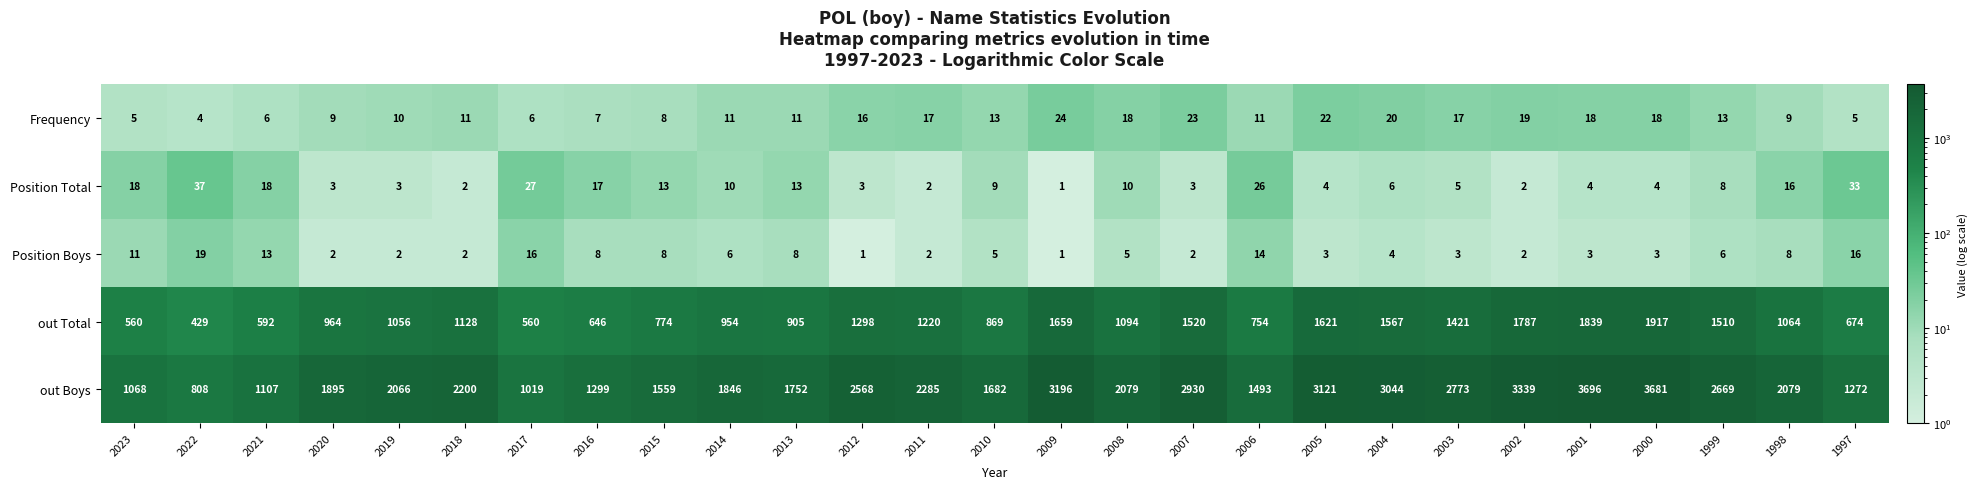

Which series has the widest spread of values?

out Boys